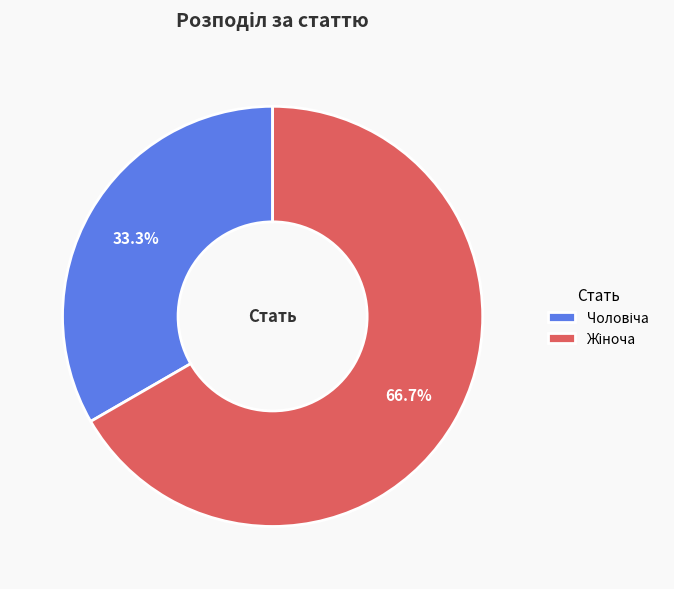

Is there any slice that represents more than half of the pie?

Yes